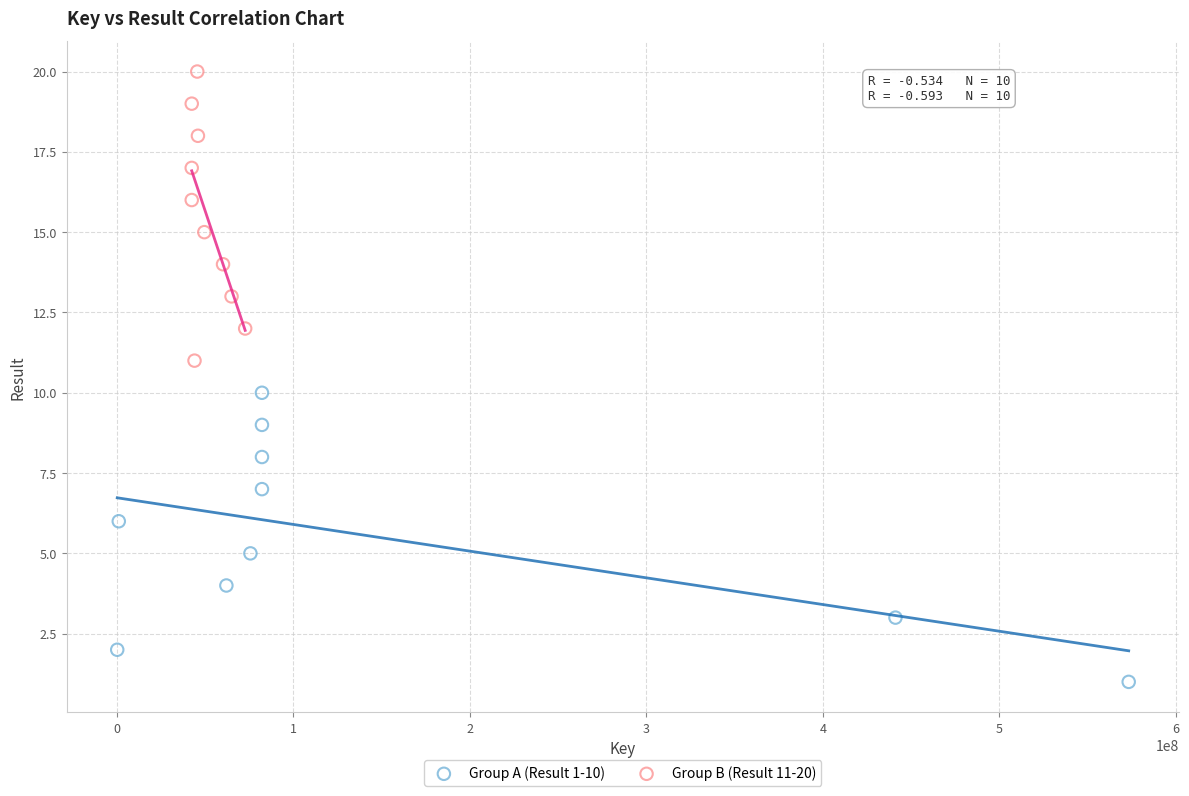

Which series reaches the maximum Y coordinate?

Group B (Result 11-20)